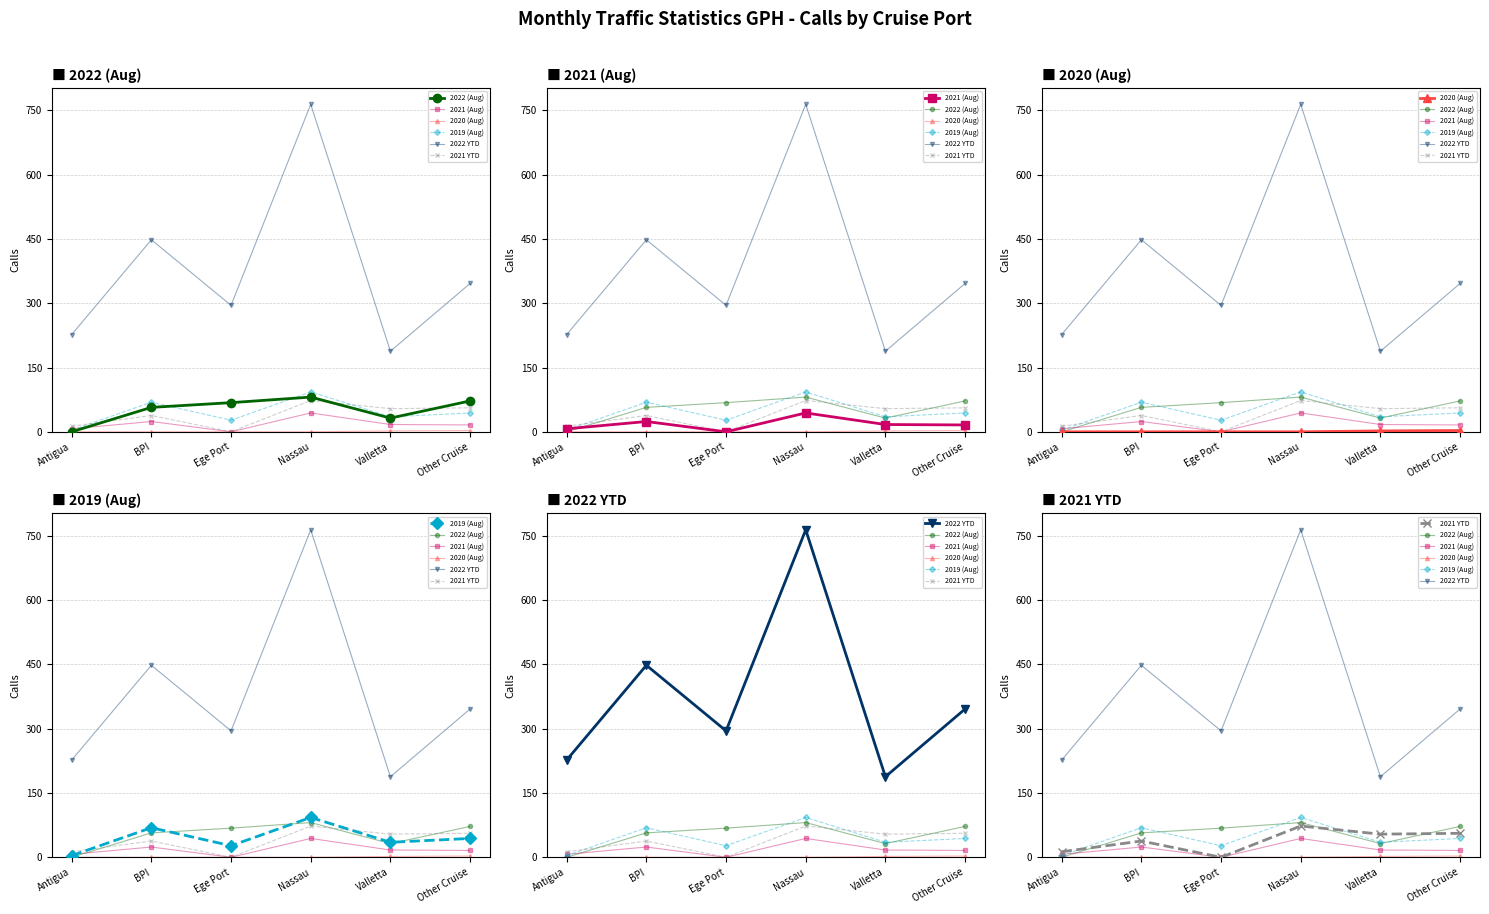

True or false: 2022 (Aug) and 2022 YTD intersect in this chart.

False